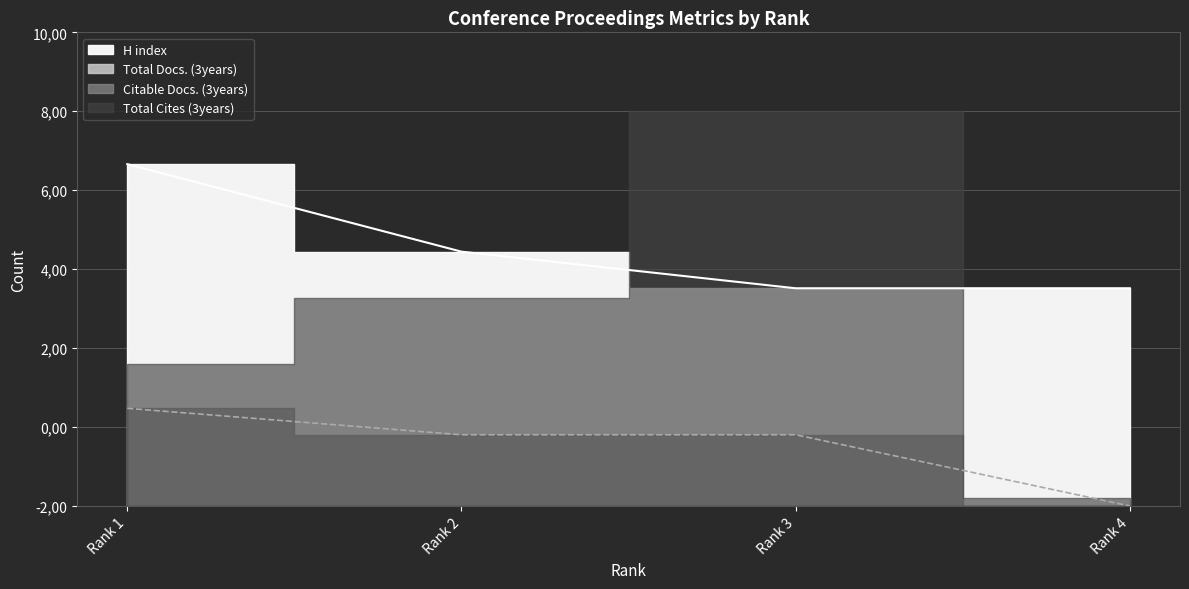

What is the difference between the highest and lowest values at Rank 1?

6.2